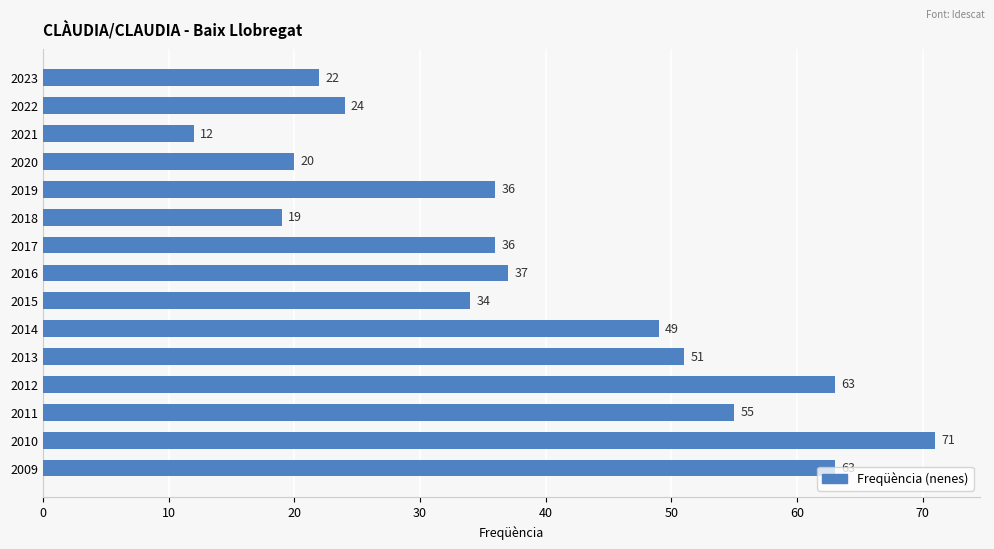

Count the number of data series in this chart.

1